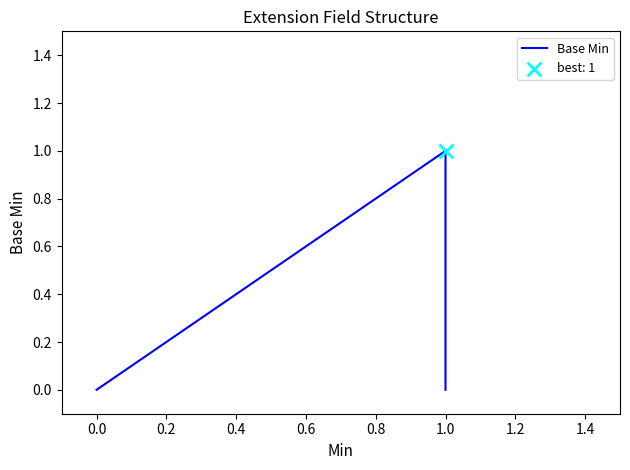

Which has a higher value, 1.0 or 0.0?

1.0